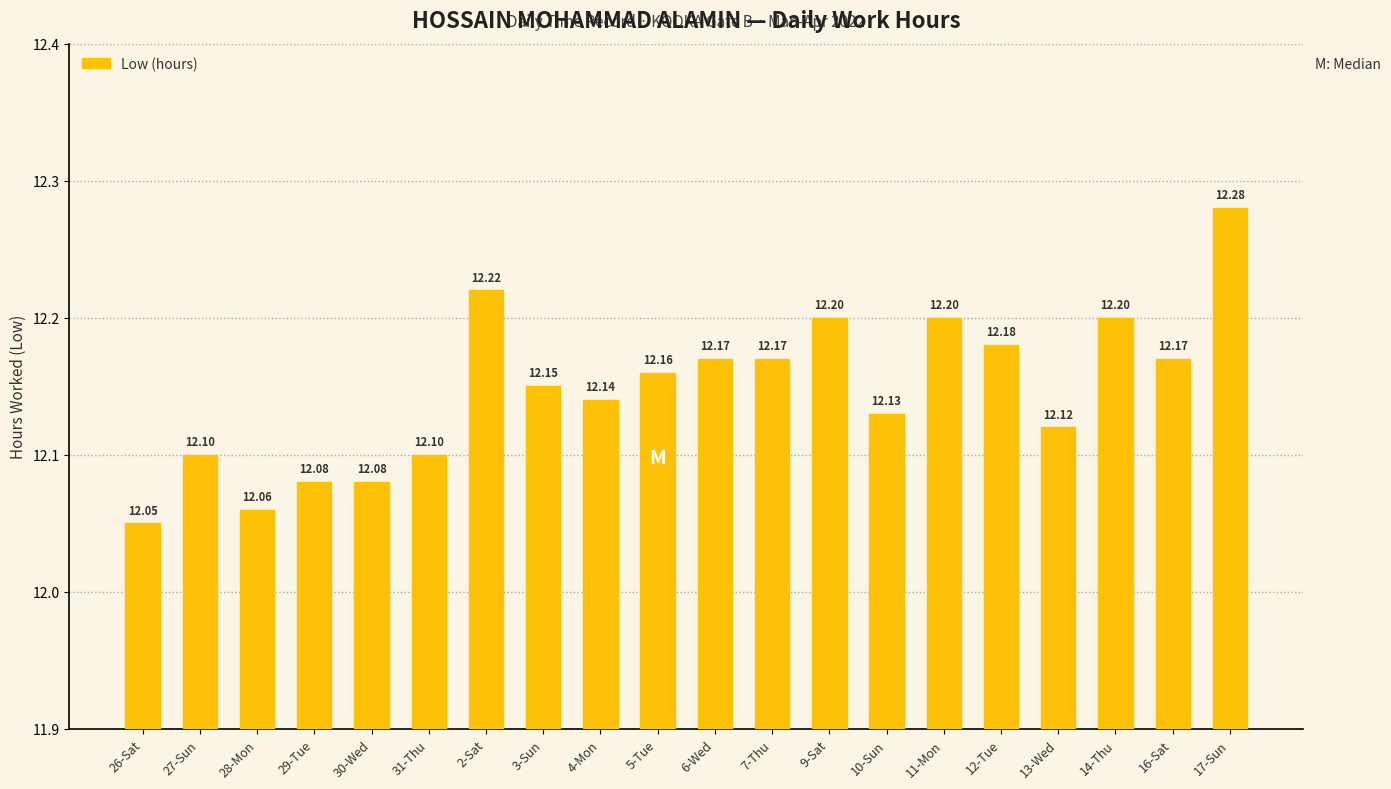

Are the bars grouped side by side (vs. stacked)?

No